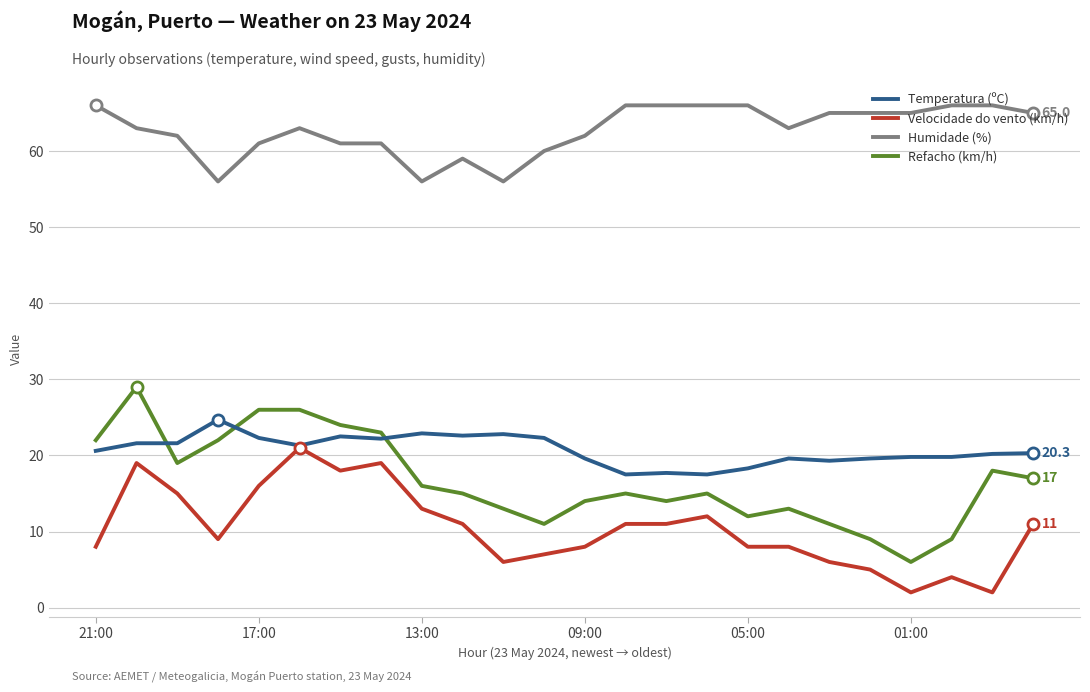

Which series has the largest total across all categories?

Humidade (%)